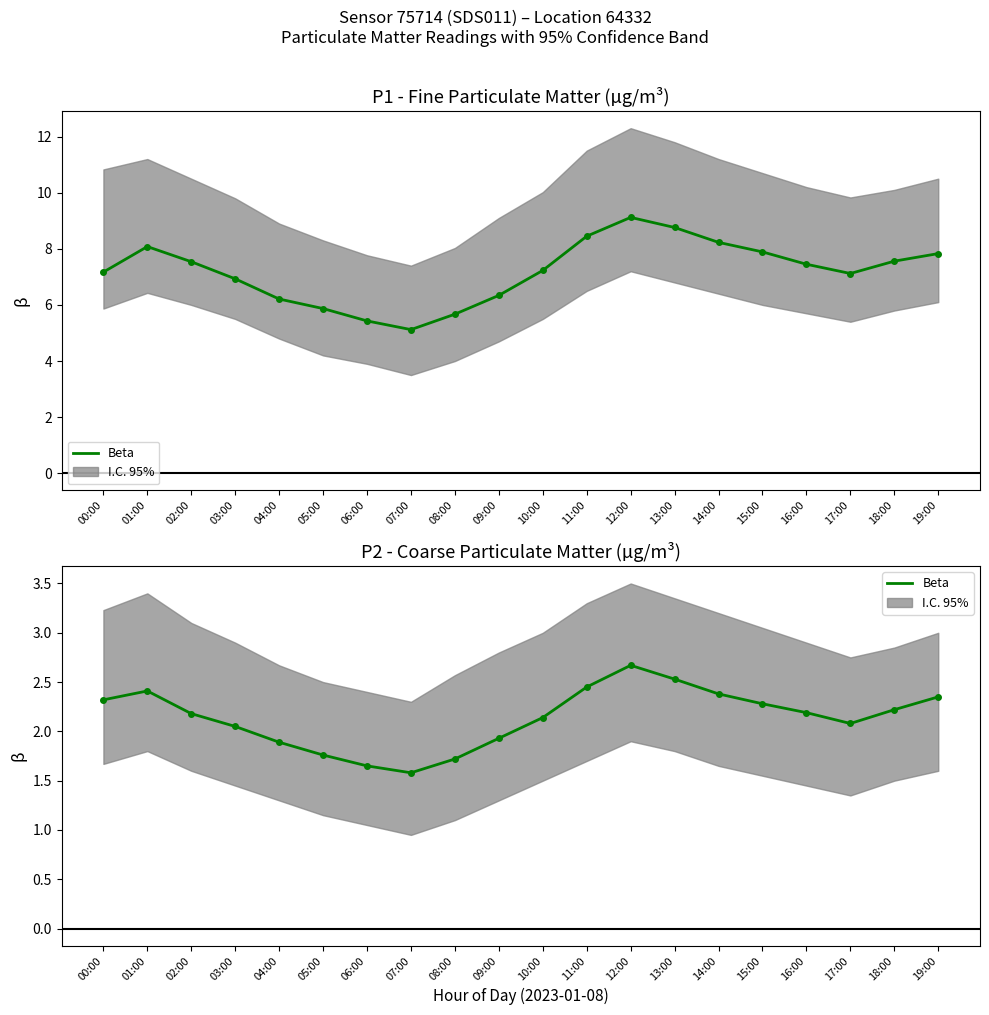

What is the minimum value shown in the chart?

1.6